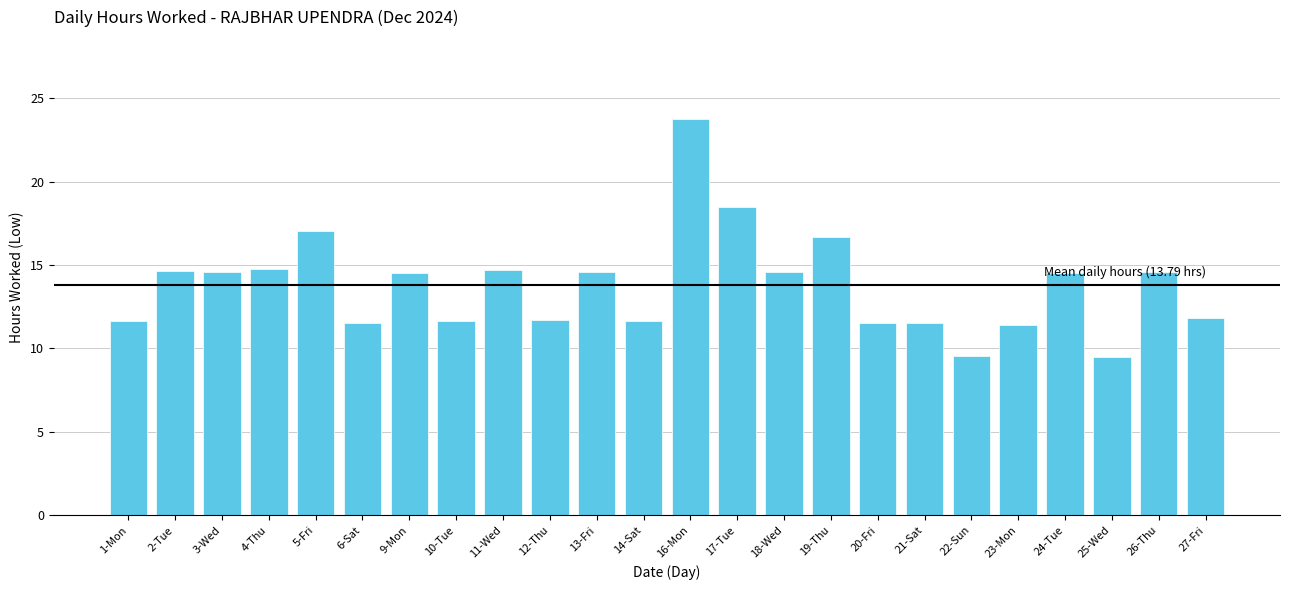

True or false: the data shows 23.8 at 16-Mon.

True